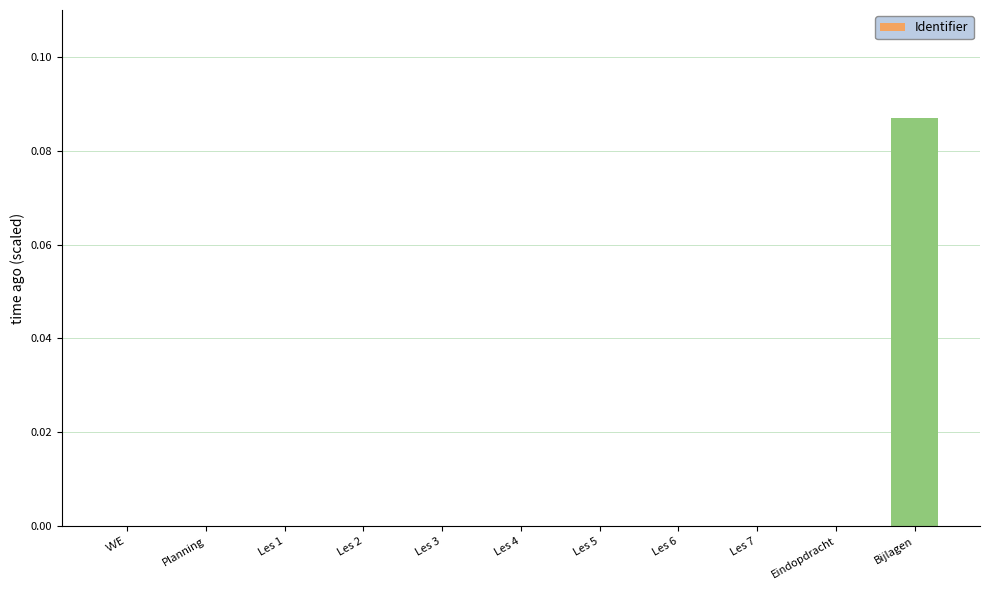

At which category does the chart reach its peak across all series?

Bijlagen